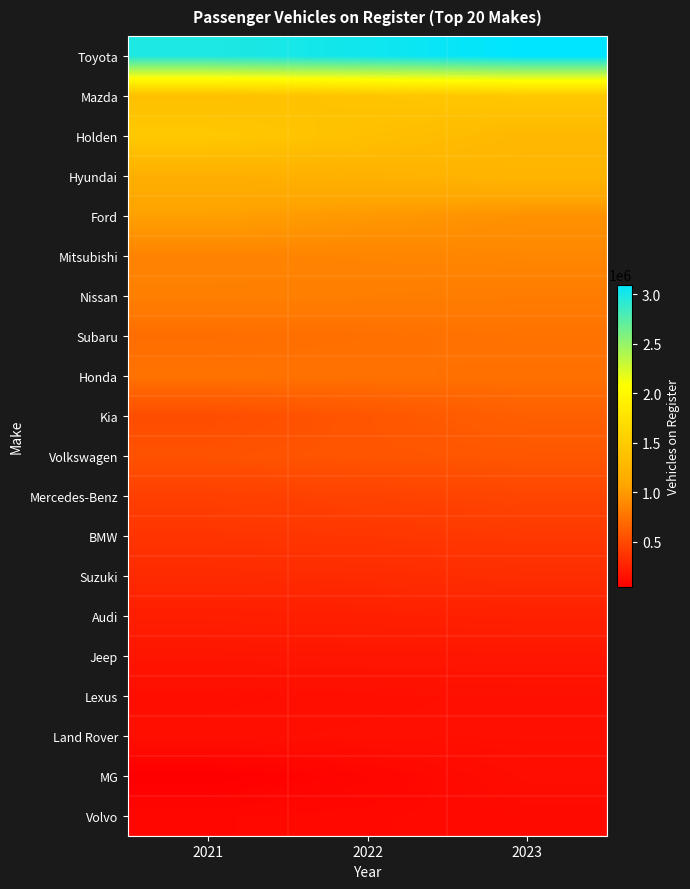

Which label corresponds to the smallest value in the chart?

2021